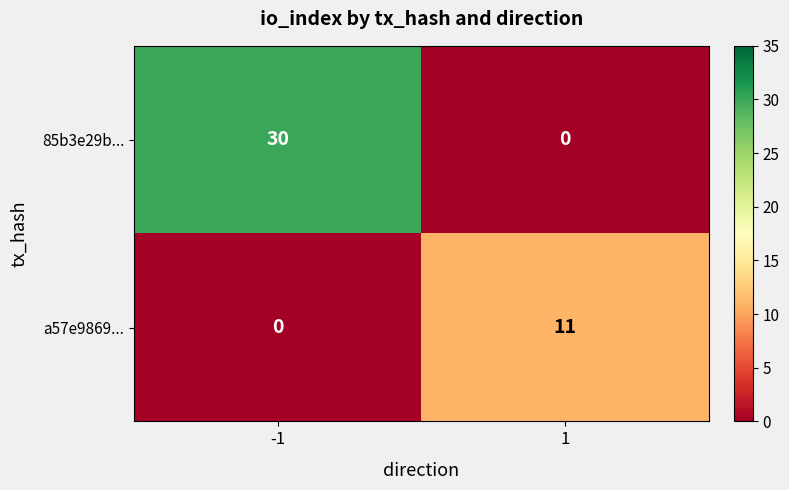

At which category is the sum across all series the highest?

-1